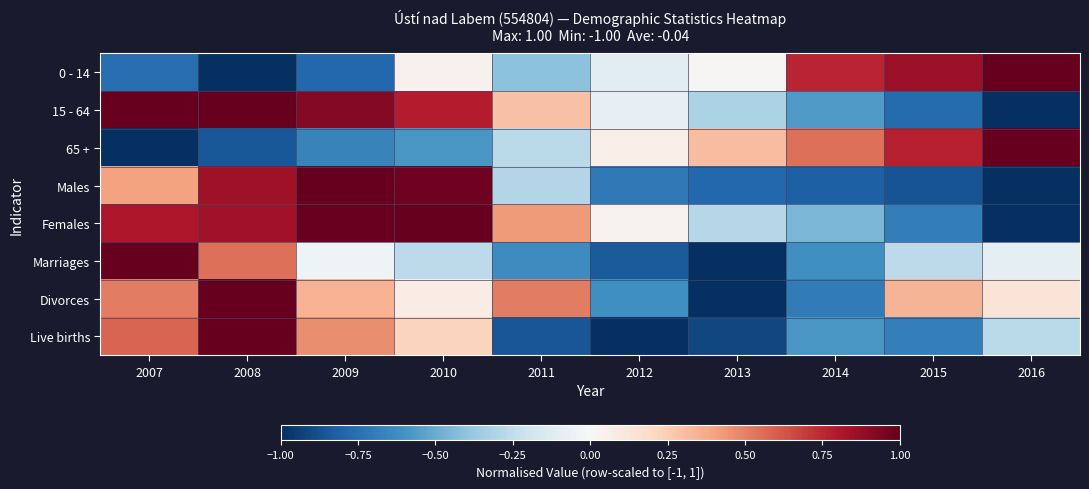

At which category is the sum across all series the highest?

2008